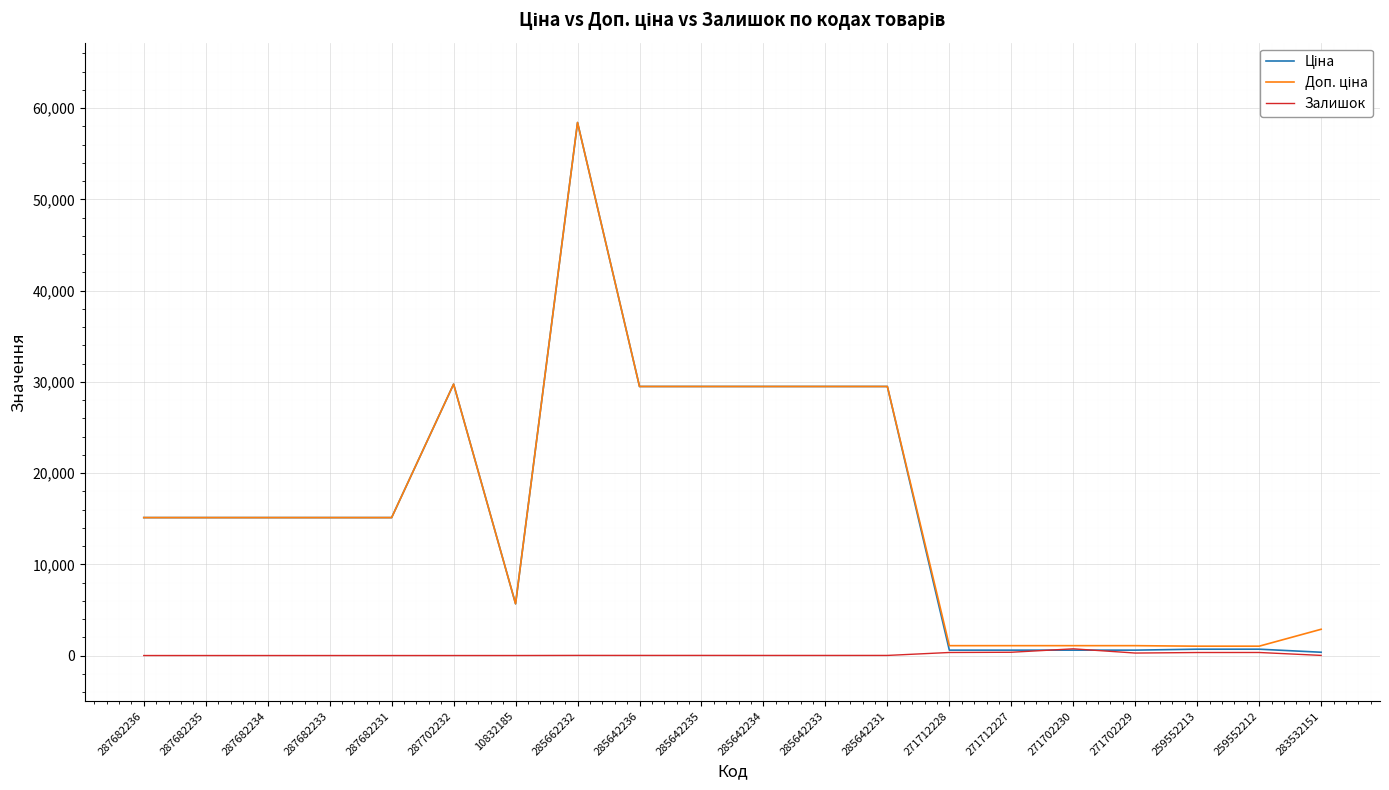

At which category is the sum across all series the highest?

285662232